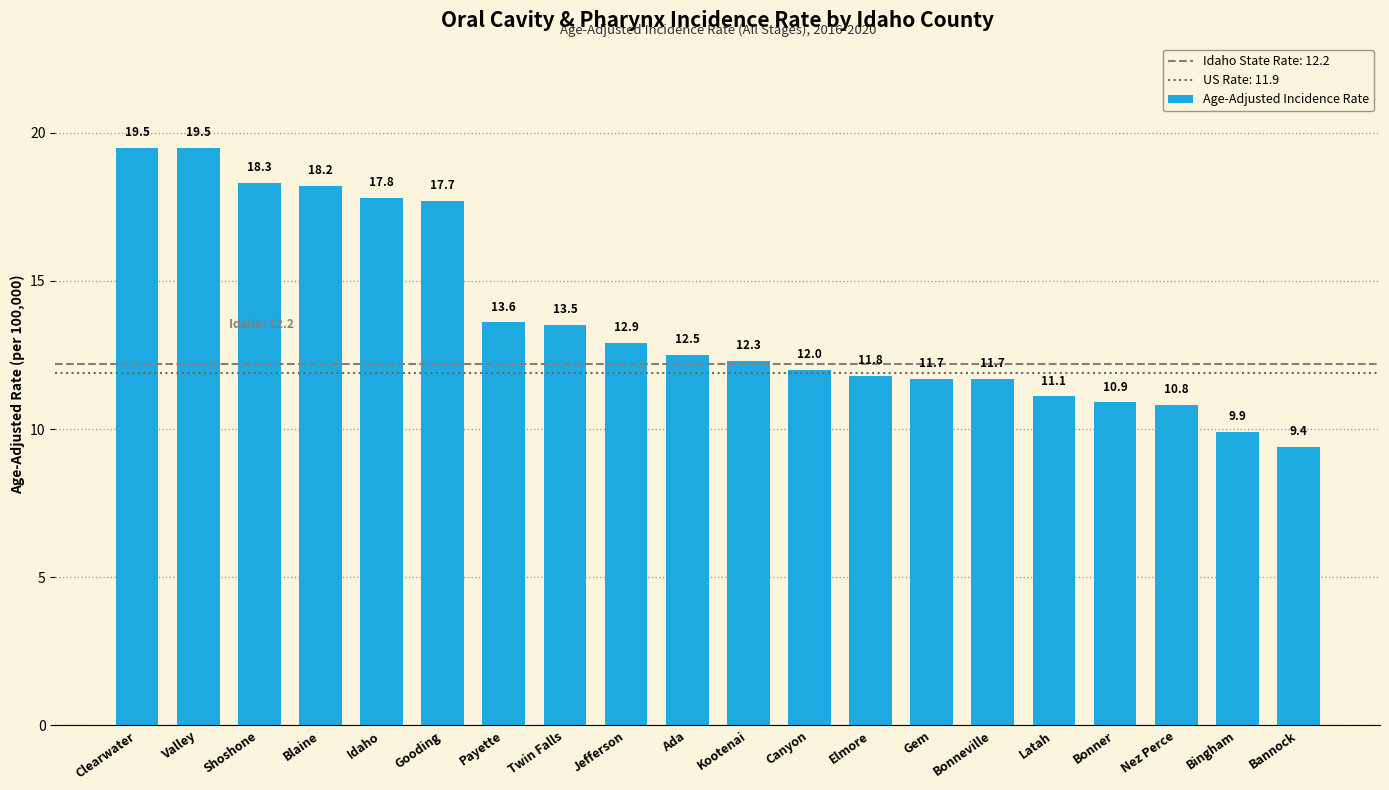

What is the value of the 4th bar from the left?

18.2